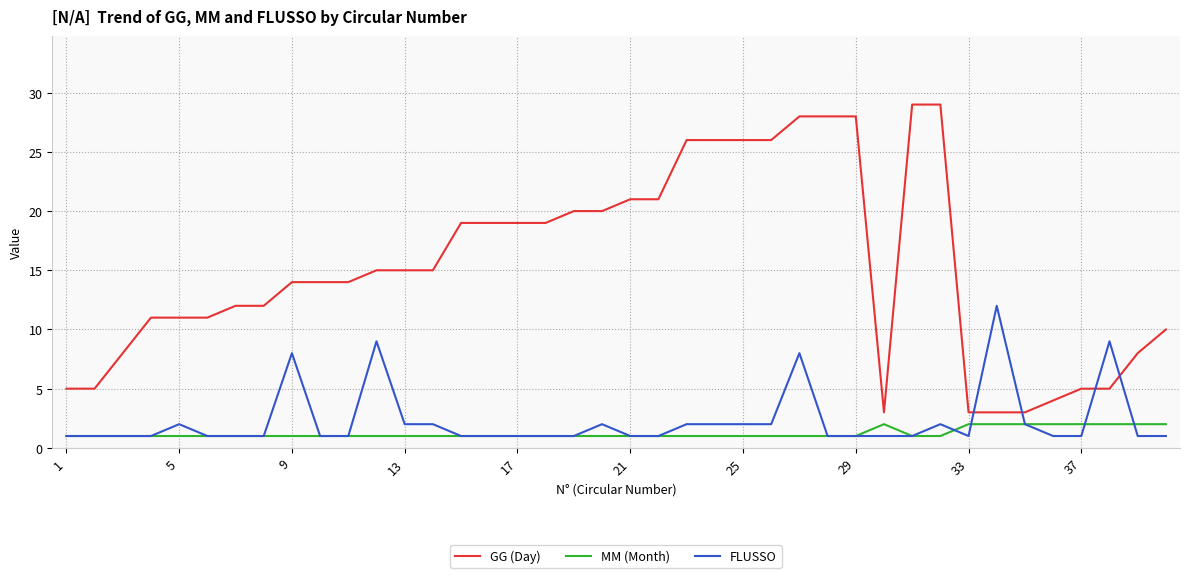

Which series has the largest total across all categories?

GG (Day)